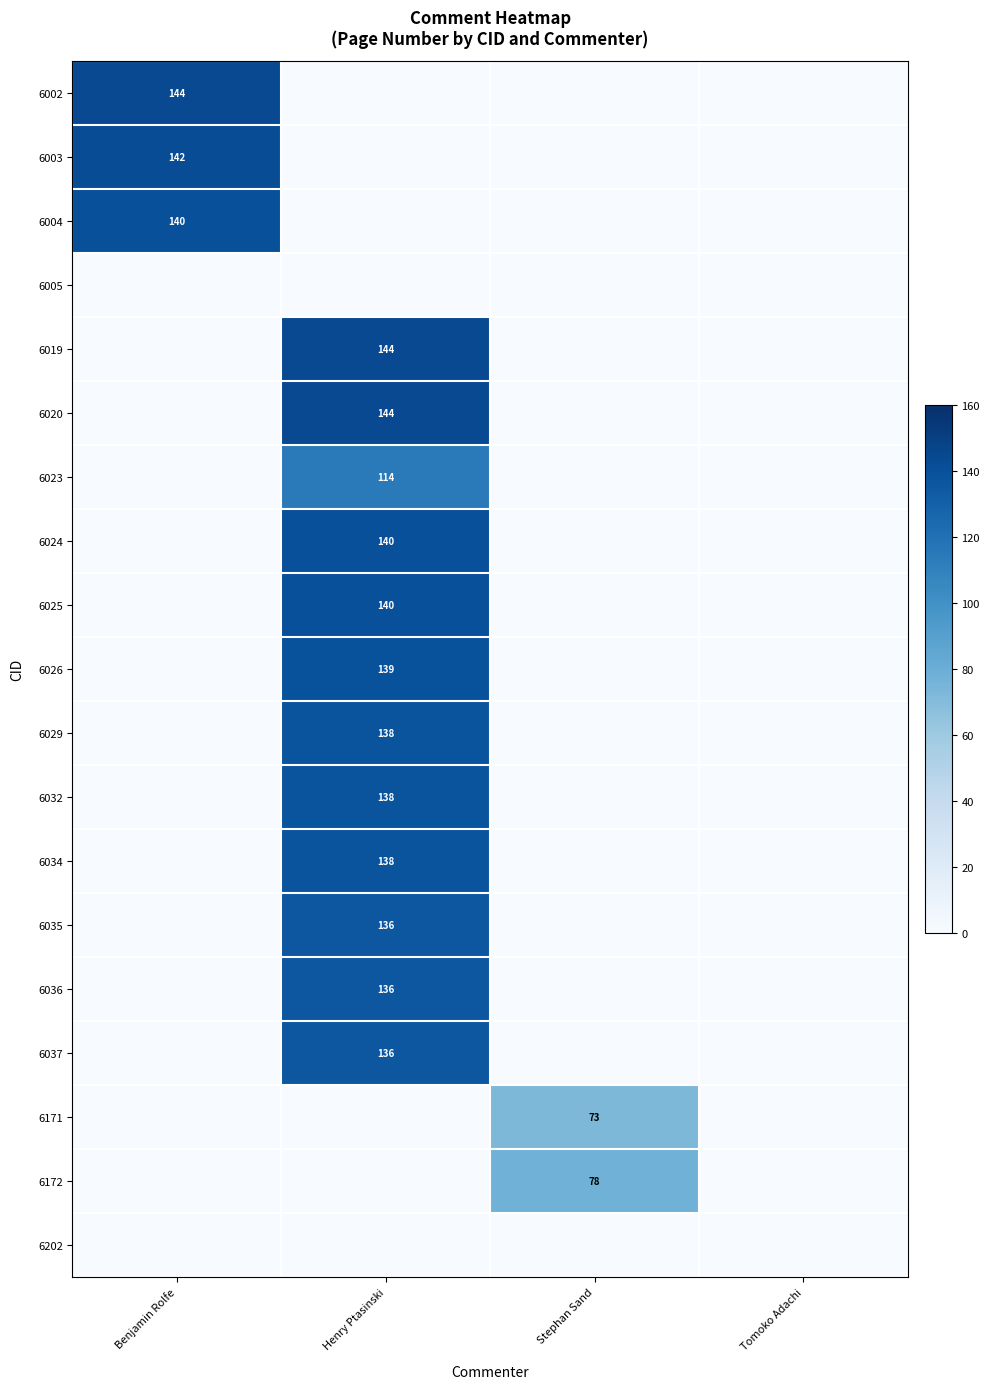

The 6032 series shows 44 at Henry Ptasinski. True or false?

False